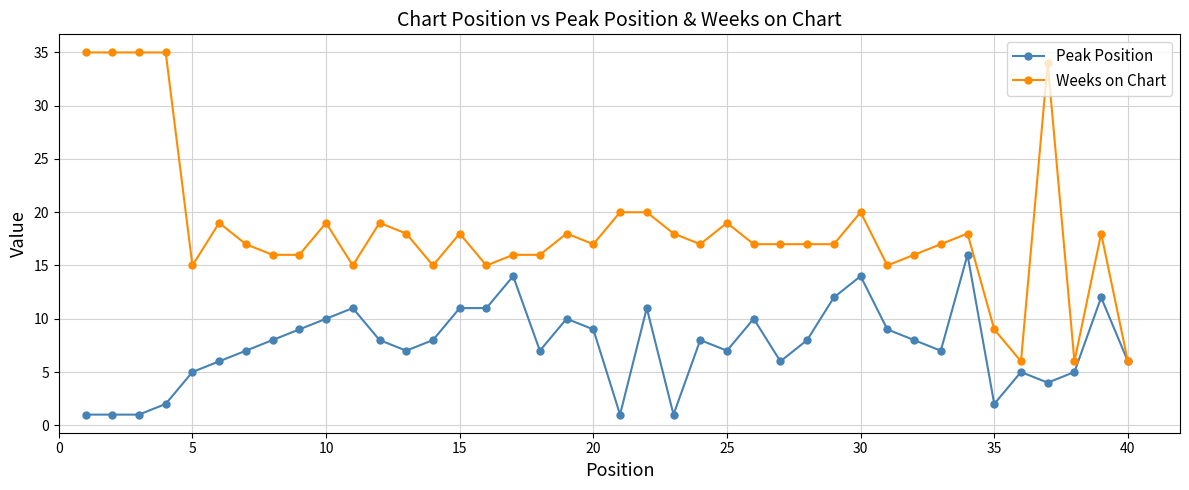

How many distinct data groups are displayed?

2